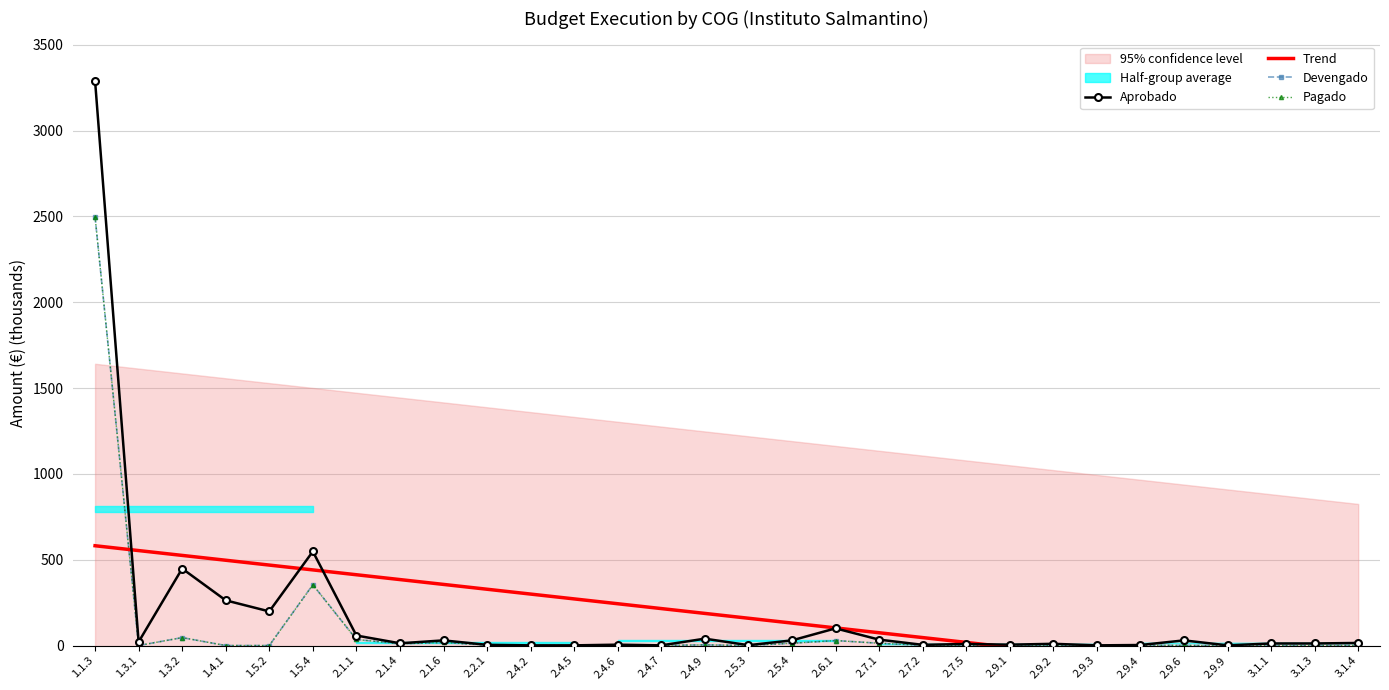

In Aprobado, how many points are lower than both neighbors (excluding endpoints)?

9